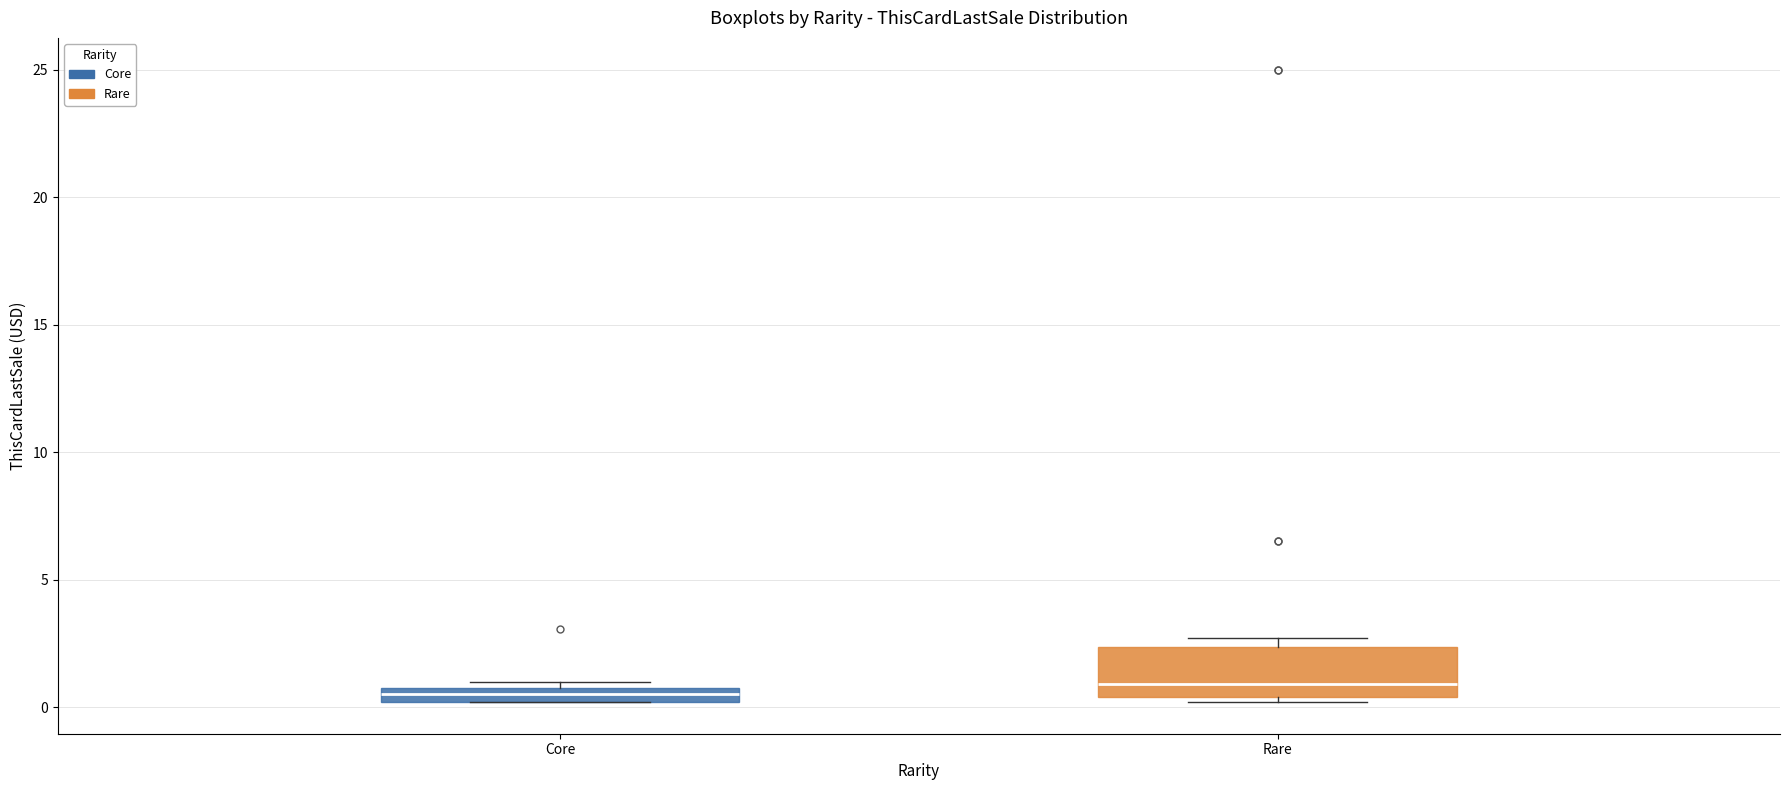

Comparing the boxes themselves (not the whiskers), which one is the tallest?

Rare